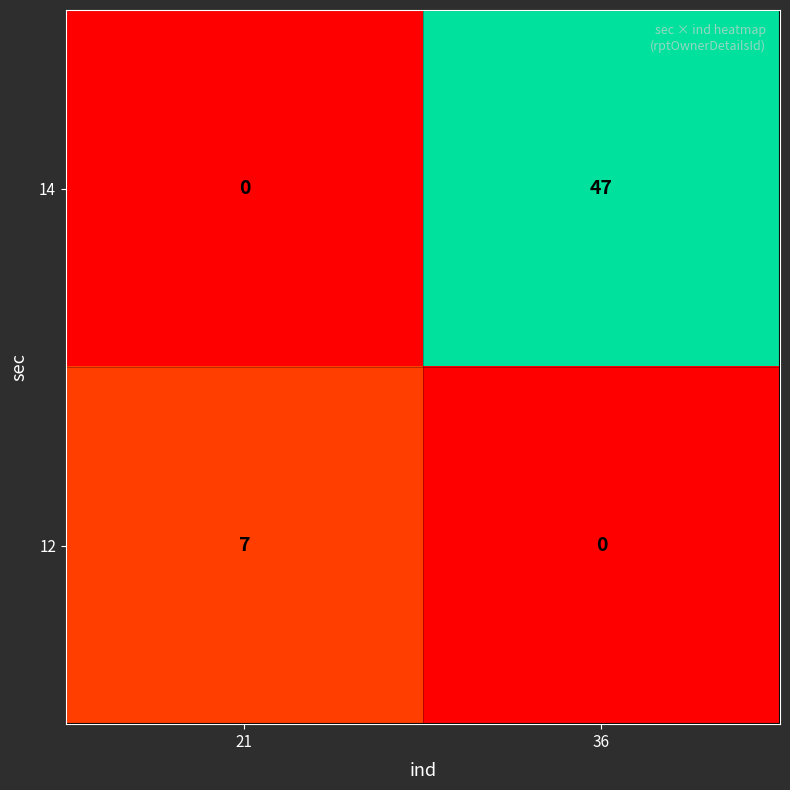

Where is 12 nearest to the value 3?

36